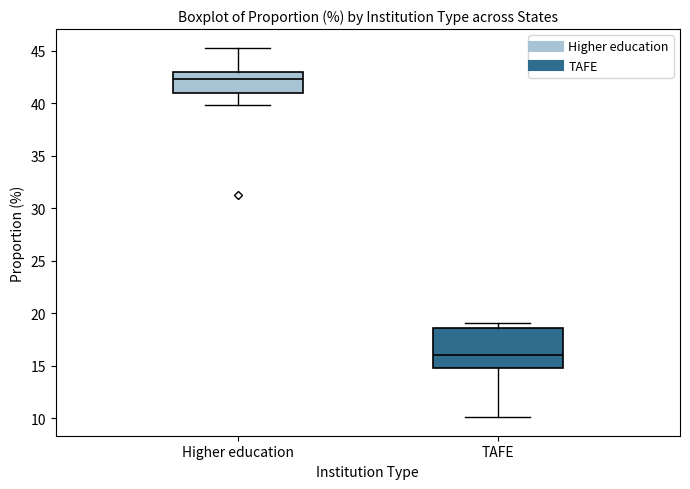

Reading left to right, read every box against the y-axis: the position of its median line, the range the box covers, and the ends of its whiskers. The values are not printed on the chart, so give them approximately, as read against the axis.

Higher education: median 42.5, box 41.0 to 43.0, whiskers 40.0 to 45.5
TAFE: median 16.0, box 15.0 to 18.5, whiskers 10.0 to 19.0